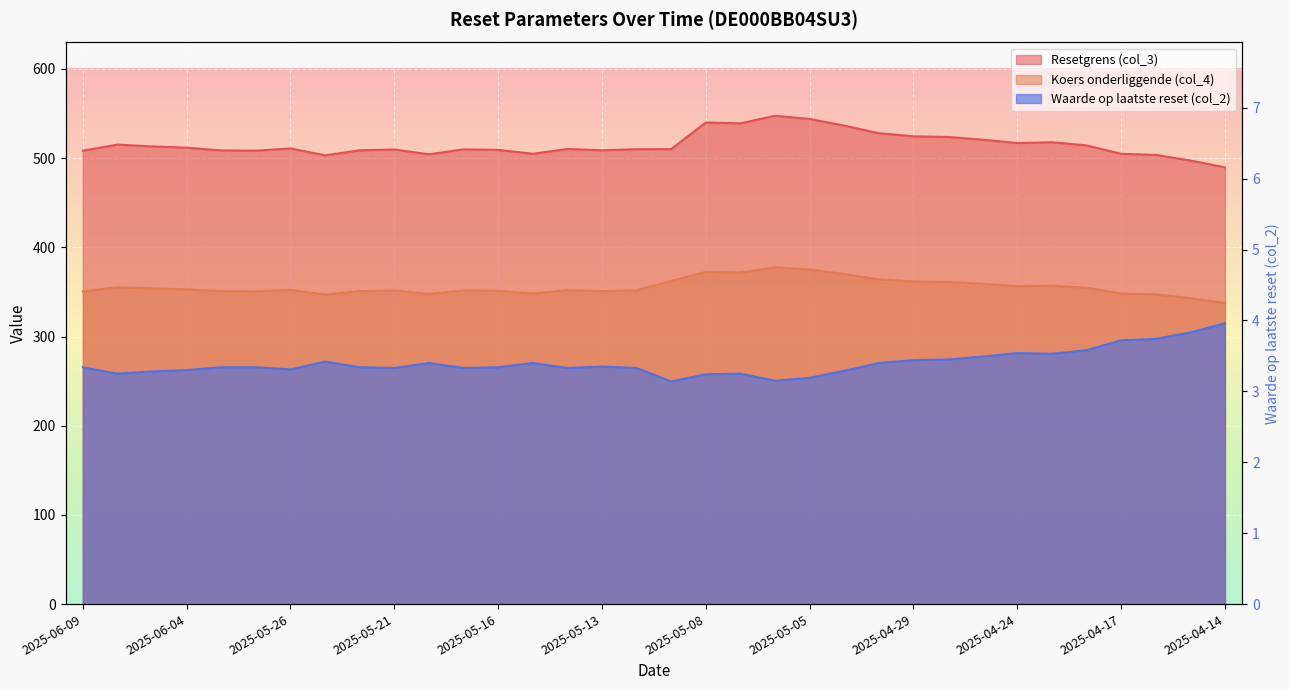

At which category does Resetgrens (col_3) reach its first local peak?

2025-06-06